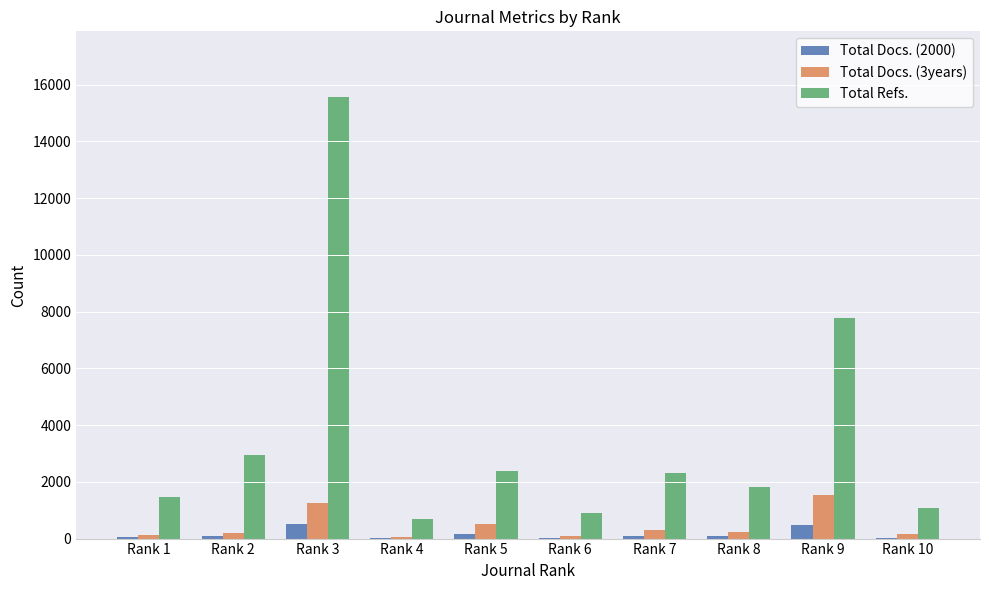

Which series changed the most between Rank 5 and Rank 9?

Total Refs.